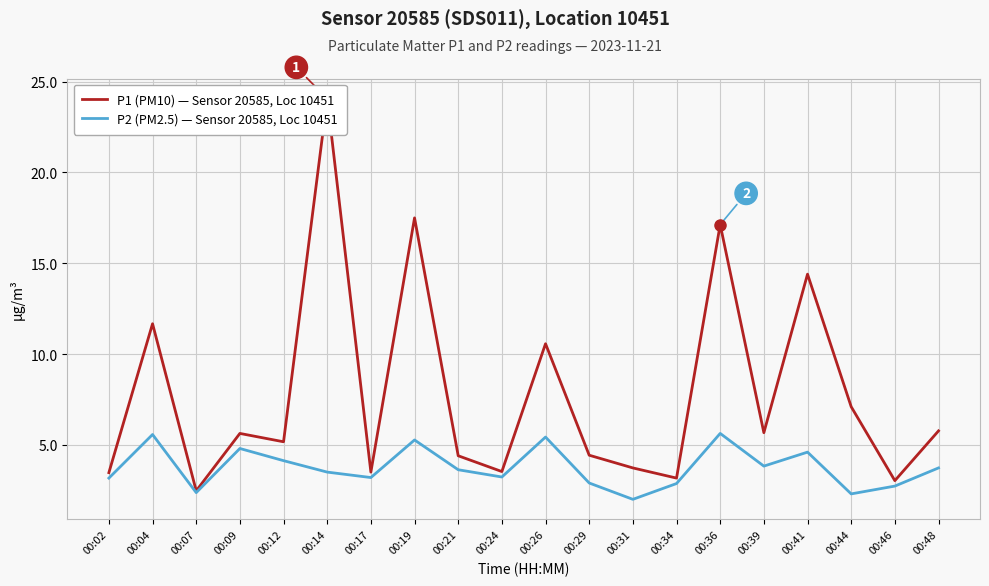

List the series in order of their overall mean, lowest first.

P2 (PM2.5) — Sensor 20585, Loc 10451, P1 (PM10) — Sensor 20585, Loc 10451